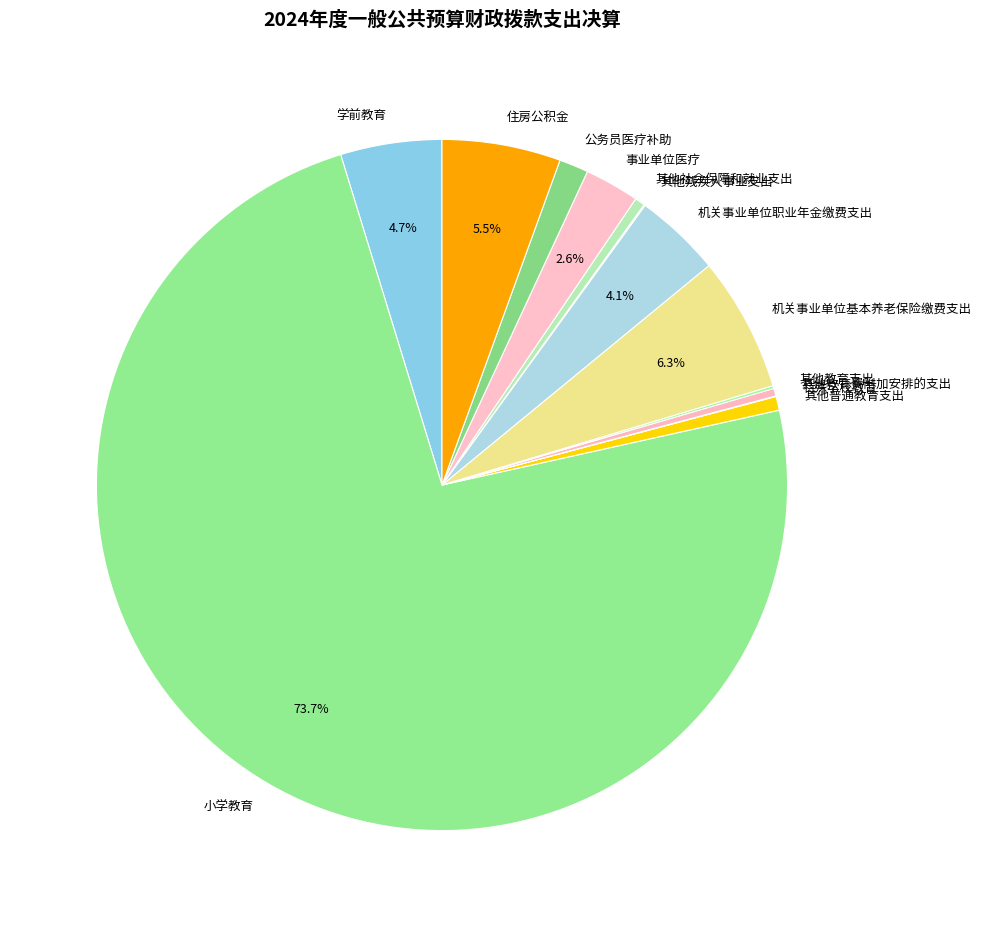

Which slice is the largest?

小学教育